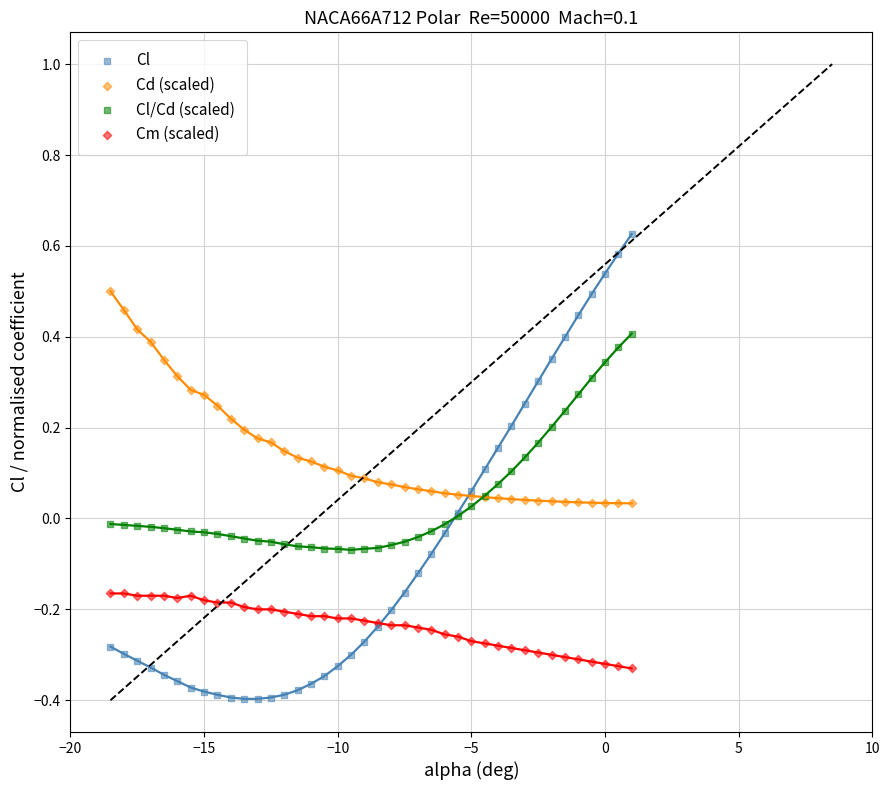

Which series has the largest Y range (max minus min)?

Cl